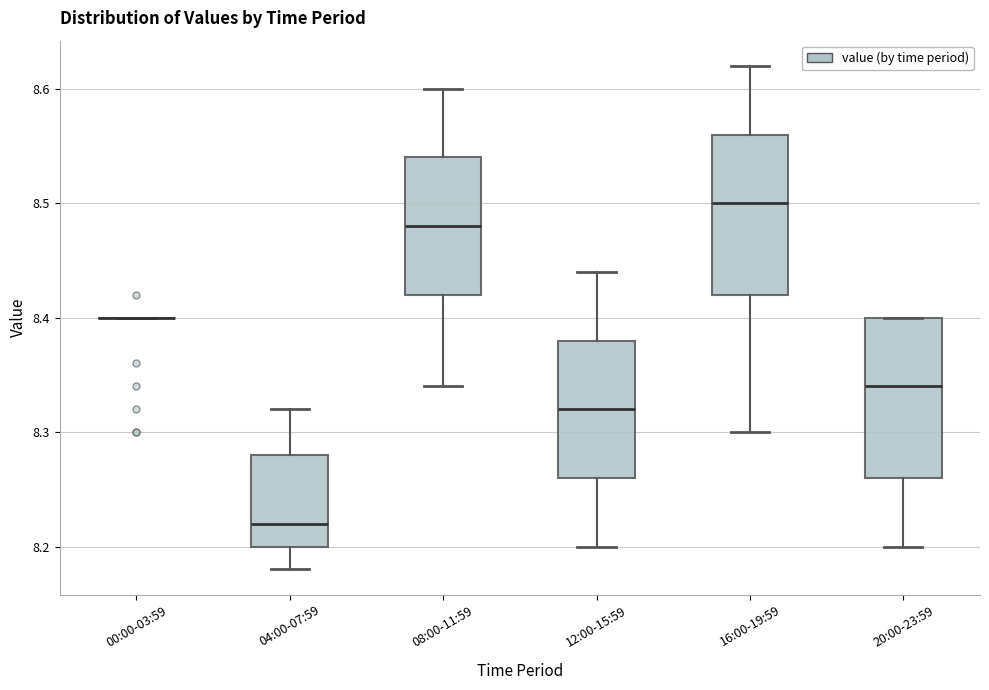

Reading left to right, read every box against the y-axis: the position of its median line, the range the box covers, and the ends of its whiskers. The values are not printed on the chart, so give them approximately, as read against the axis.

00:00-03:59: box collapsed to a line at 8.40, whiskers 8.40 to 8.40
04:00-07:59: median 8.22, box 8.20 to 8.28, whiskers 8.18 to 8.32
08:00-11:59: median 8.48, box 8.42 to 8.54, whiskers 8.34 to 8.60
12:00-15:59: median 8.32, box 8.26 to 8.38, whiskers 8.20 to 8.44
16:00-19:59: median 8.50, box 8.42 to 8.56, whiskers 8.30 to 8.62
20:00-23:59: median 8.34, box 8.26 to 8.40, whiskers 8.20 to 8.40